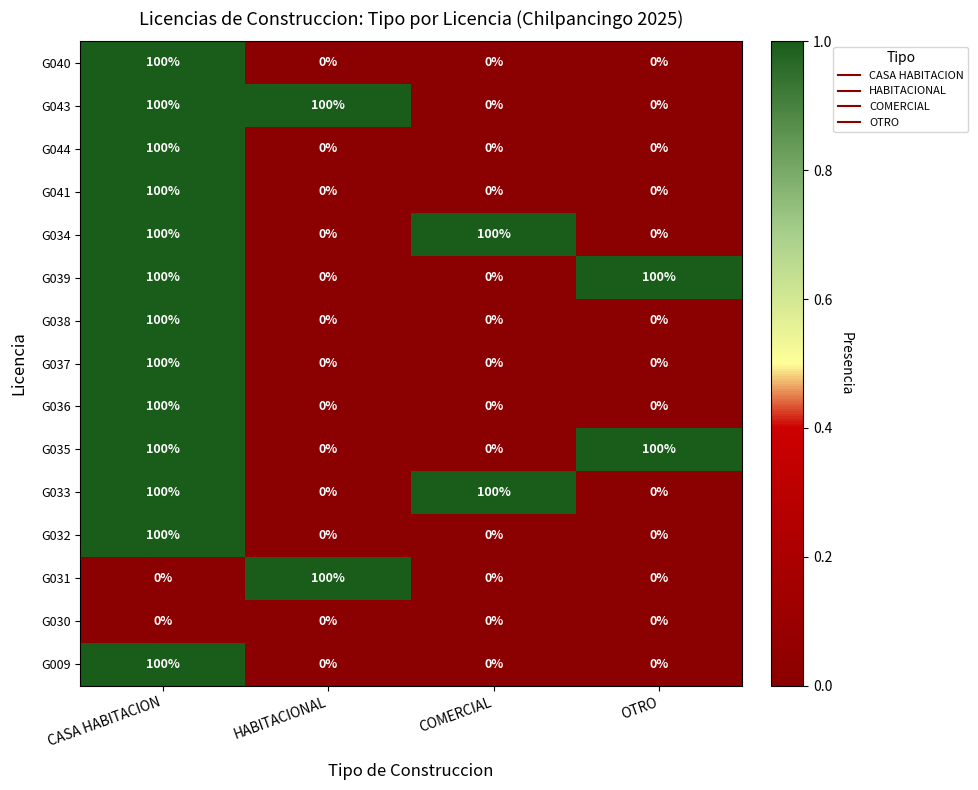

What is the maximum value shown in the chart?

100